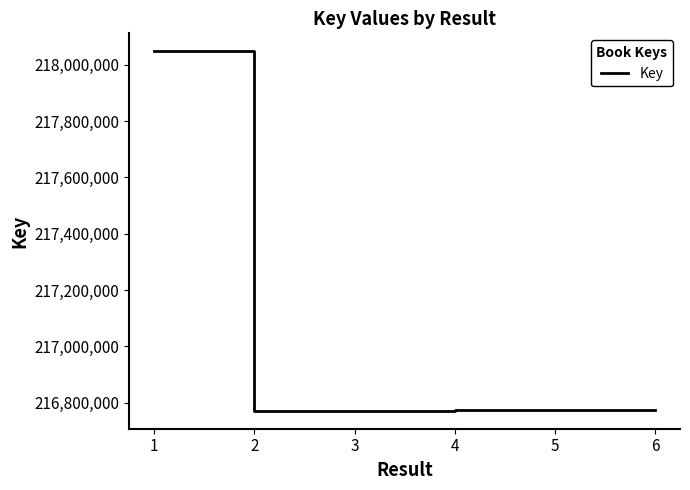

Where does the data first go above 216773327?

1